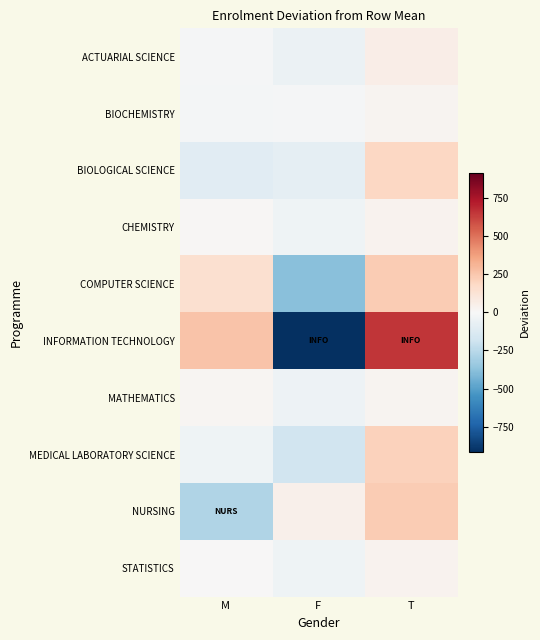

List the series in order of their peak value, lowest first.

BIOCHEMISTRY, MATHEMATICS, STATISTICS, CHEMISTRY, ACTUARIAL SCIENCE, BIOLOGICAL SCIENCE, MEDICAL LABORATORY SCIENCE, NURSING, COMPUTER SCIENCE, INFORMATION TECHNOLOGY